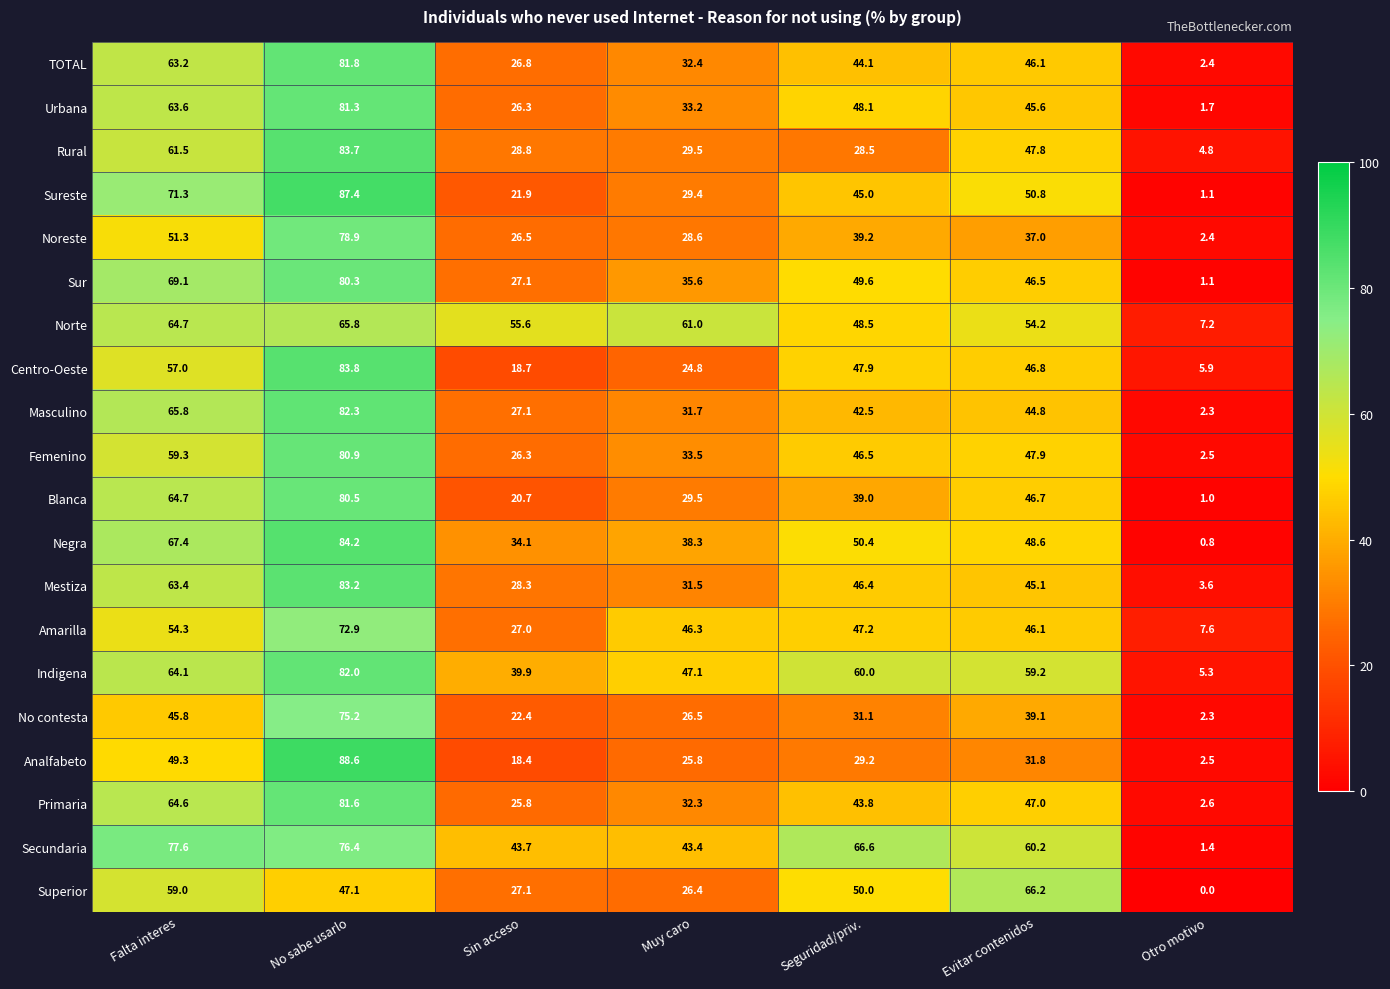

Which series has the largest range (max minus min)?

Sureste